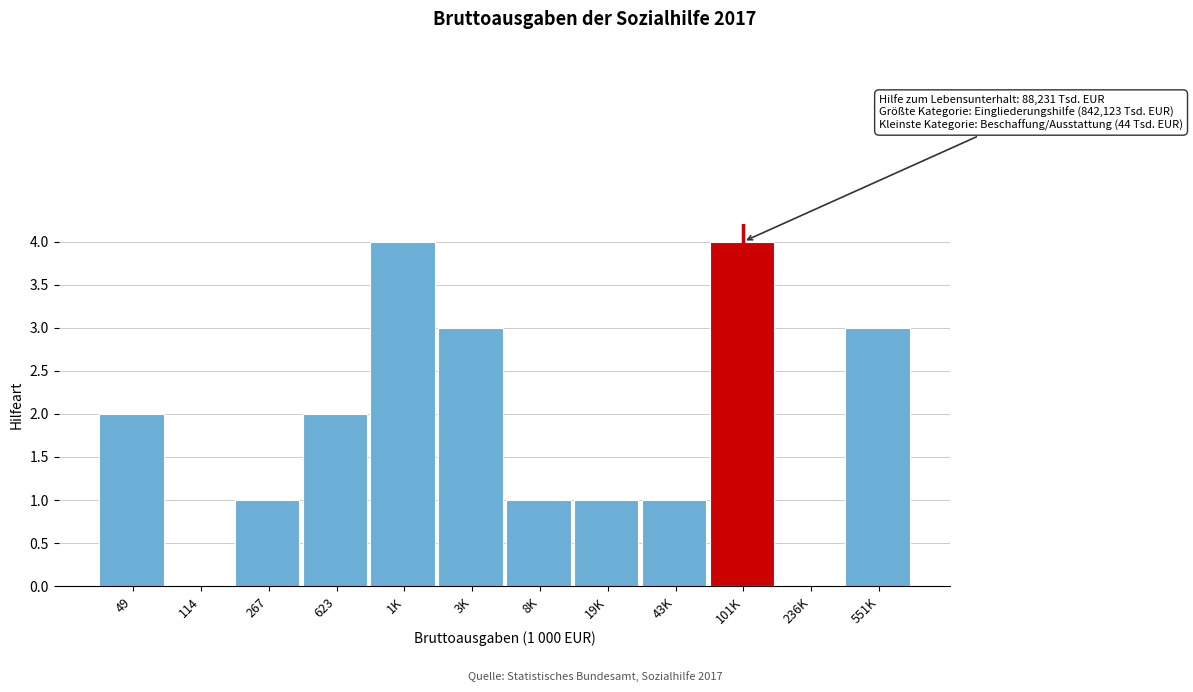

Reading right to left, transcribe all the data shown in this chart.

551K=3	236K=0	101K=4	43K=1	19K=1	8K=1	3K=3	1K=4	623=2	267=1	114=0	49=2